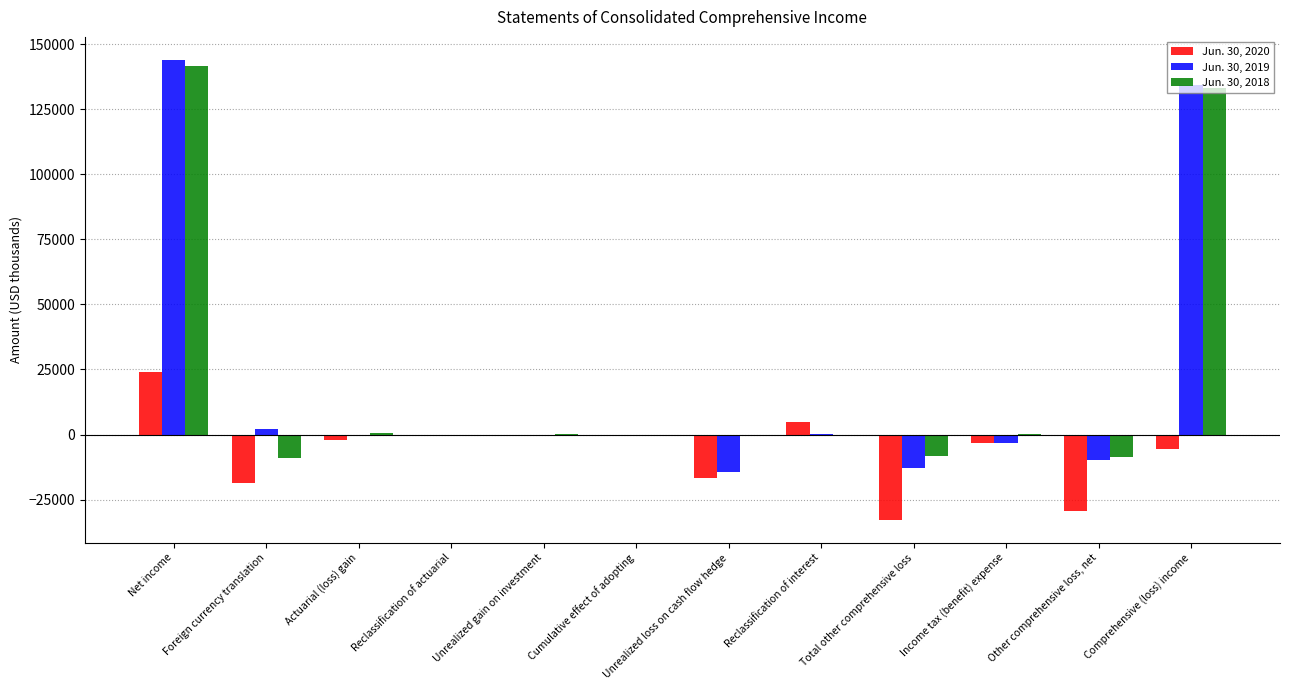

Count the number of data series in this chart.

3